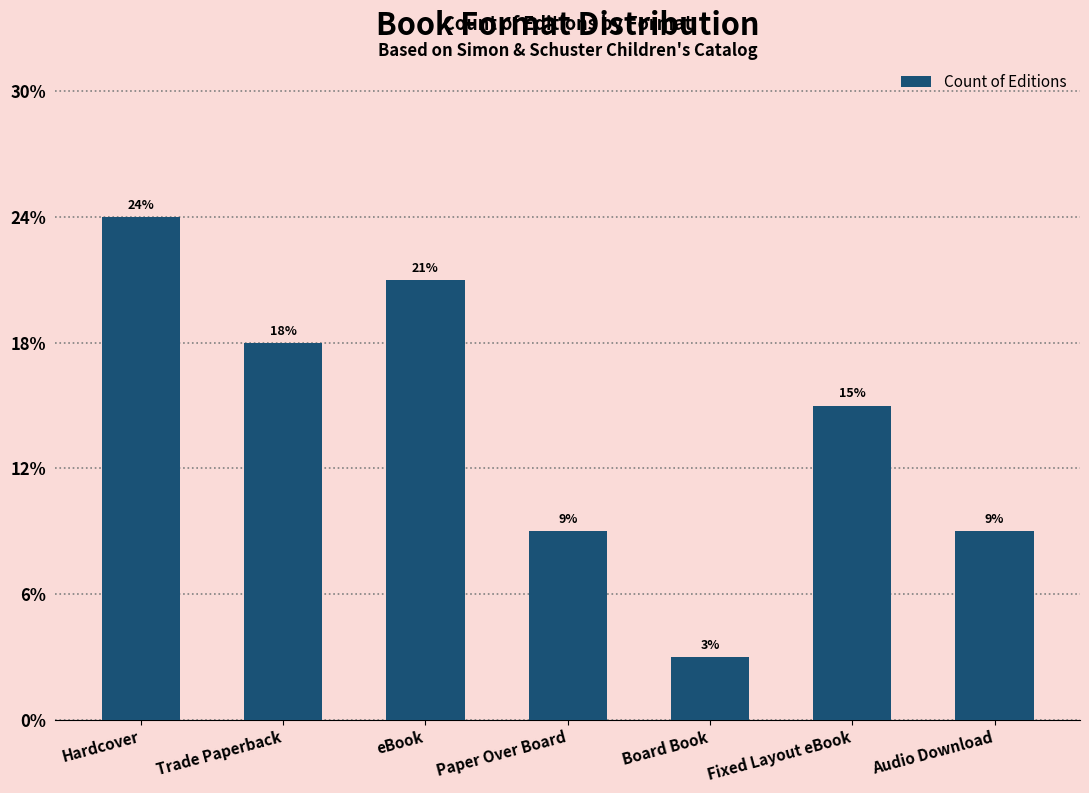

Is it true that the value at Fixed Layout eBook is 3?

False